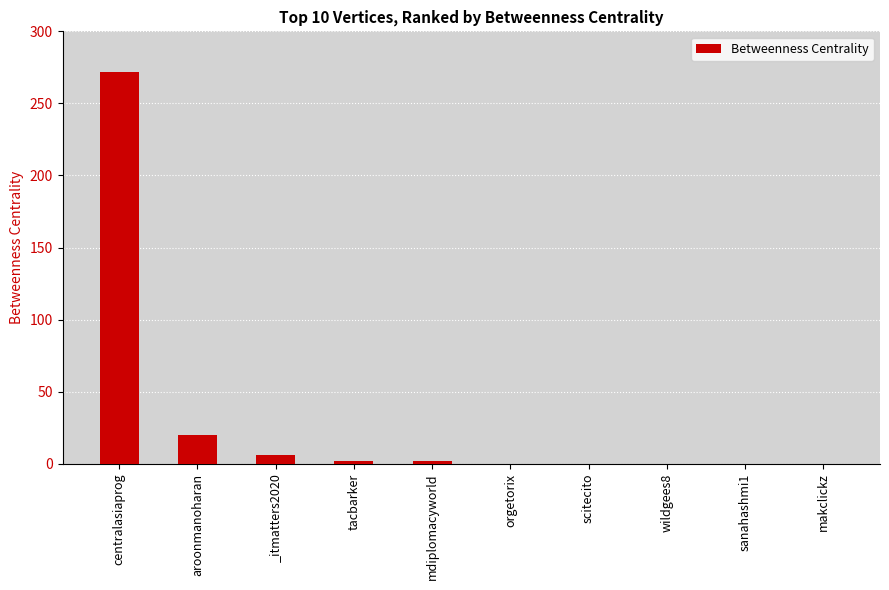

What is the sum of the values at _itmatters2020 and sanahashmi1?

6